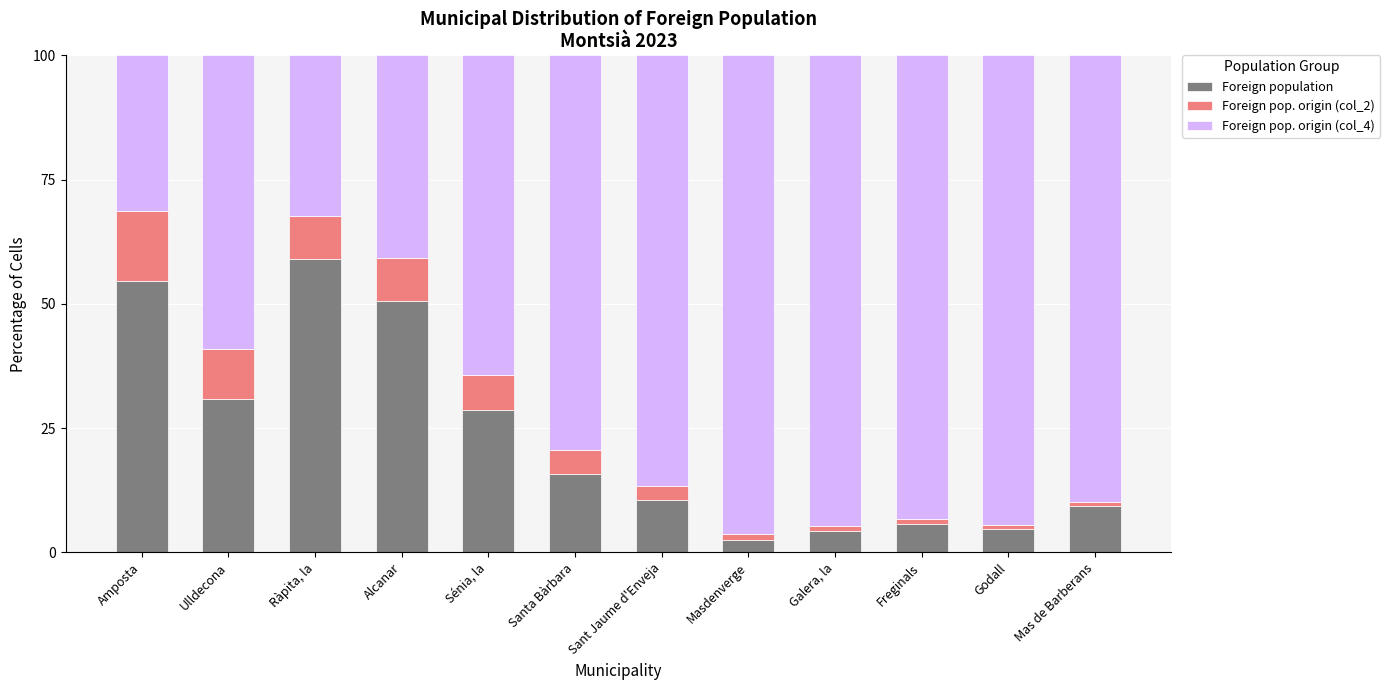

What is the total value across all series at Santa Bàrbara?

100.0